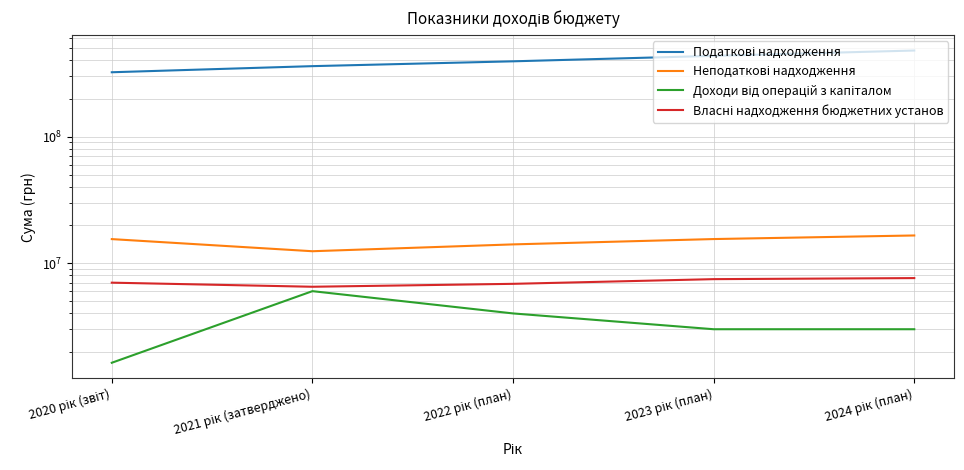

The value of Неподаткові надходження at 2021 рік (затверджено) is 12409000.0. True or false?

True